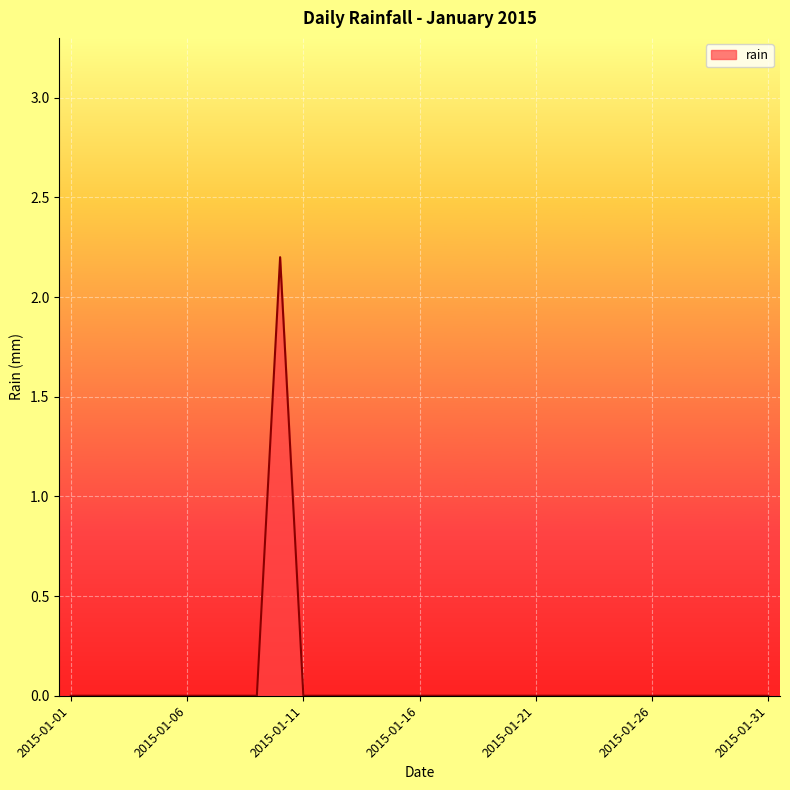

Reading left to right, extract all data points from this chart.

0.0	0.0	0.0	0.0	0.0	0.0	0.0	0.0	0.0	2.2	0.0	0.0	0.0	0.0	0.0	0.0	0.0	0.0	0.0	0.0	0.0	0.0	0.0	0.0	0.0	0.0	0.0	0.0	0.0	0.0	0.0